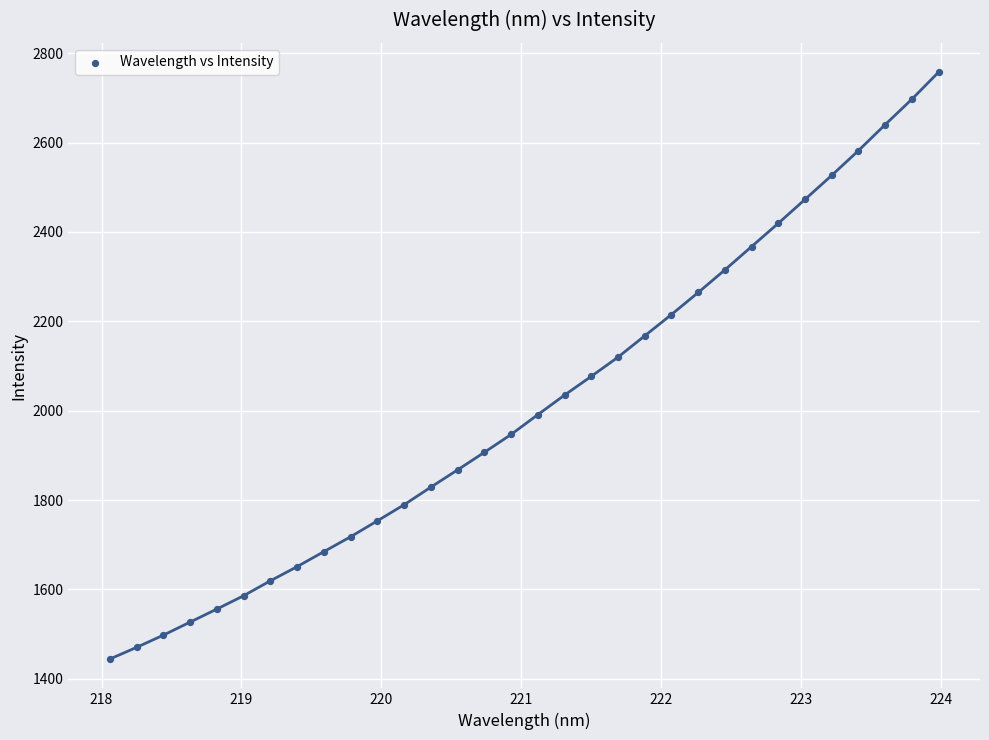

What is the range of Y values (max minus min)?

1313.5